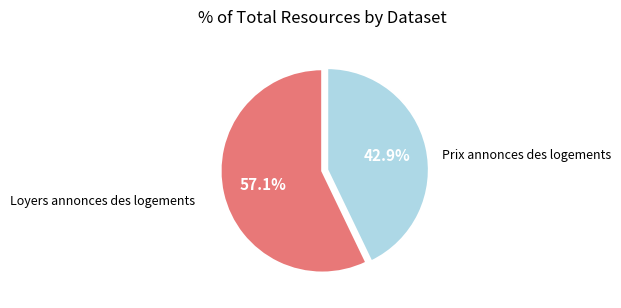

Does any single category account for the majority?

Yes